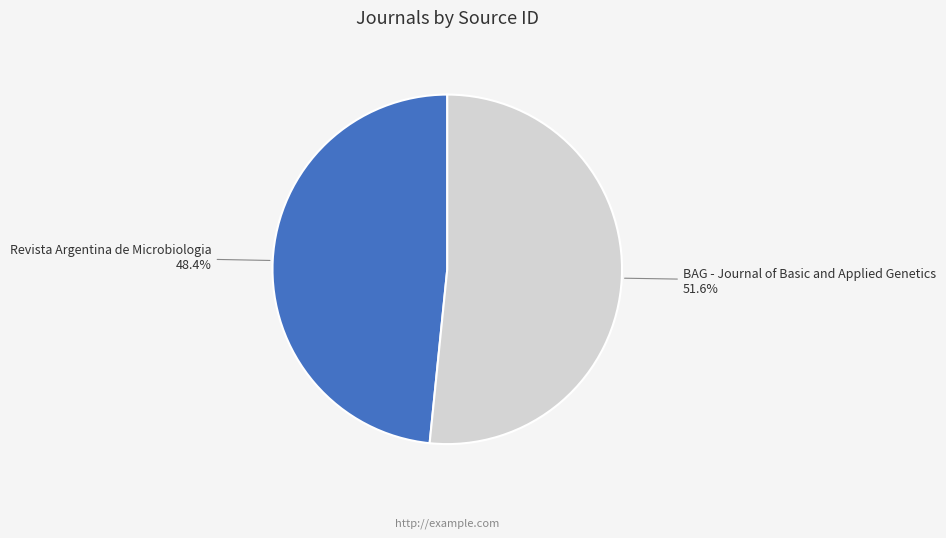

Is it true that Revista Argentina de Microbiologia is 48% of the pie?

True